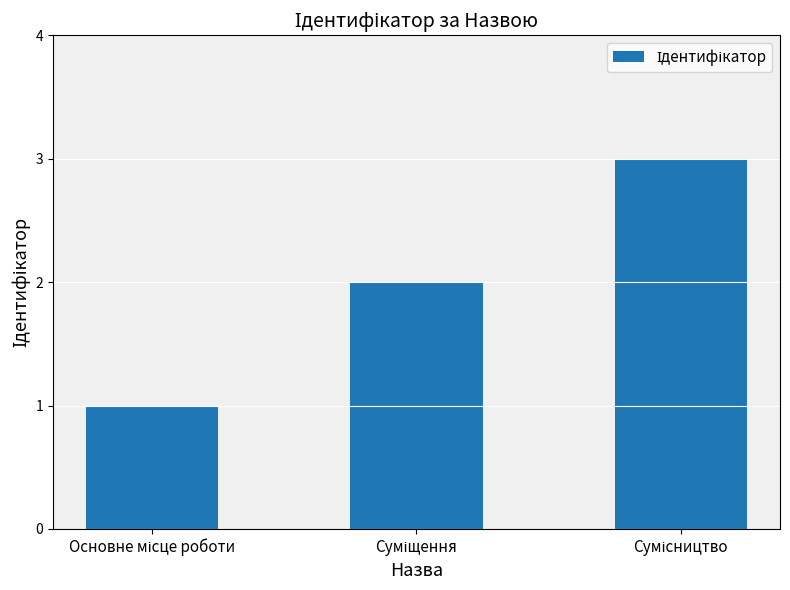

Reading right to left, list all the values displayed in this chart.

3	2	1